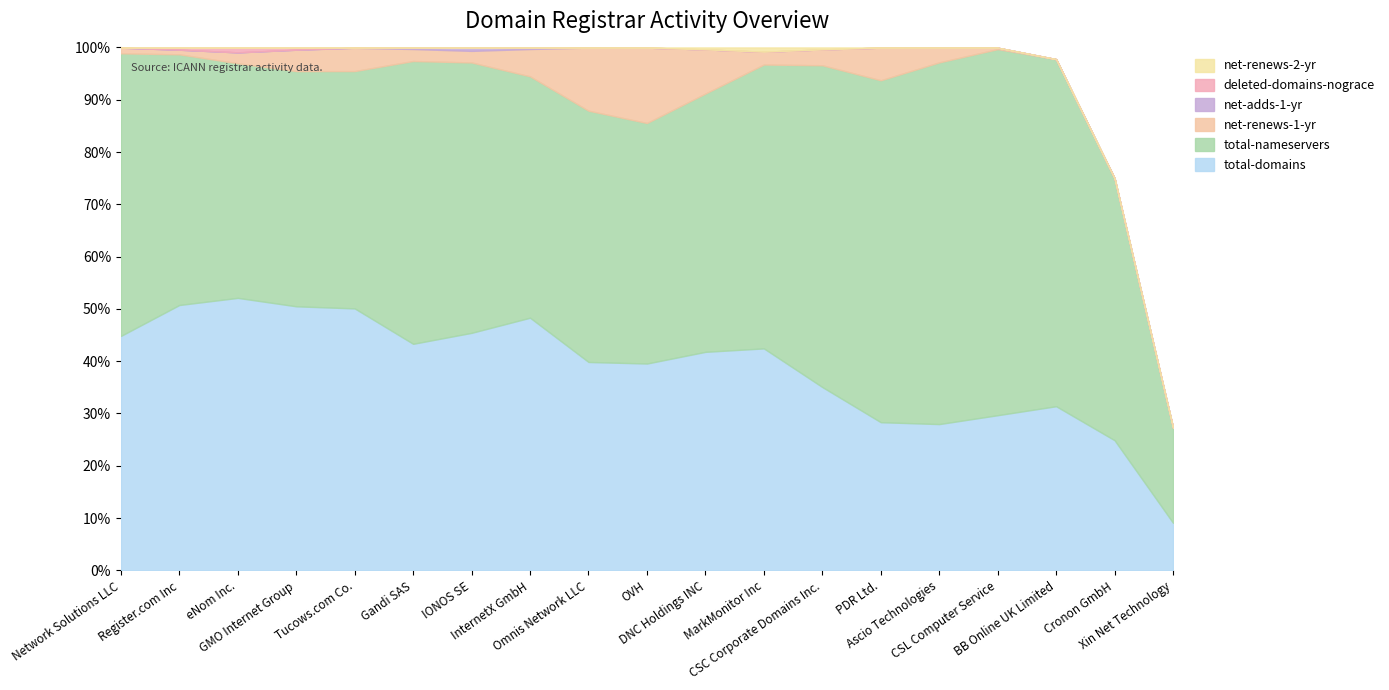

True or false: net-adds-1-yr and deleted-domains-nograce intersect in this chart.

False